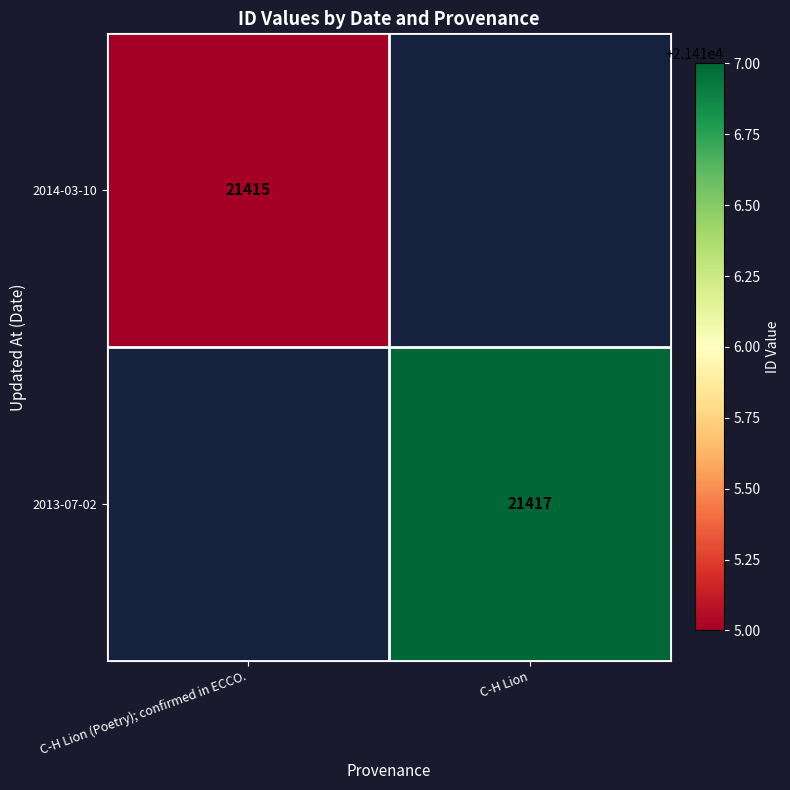

The 2014-03-10 series shows 4884 at C-H Lion (Poetry); confirmed in ECCO.. True or false?

False